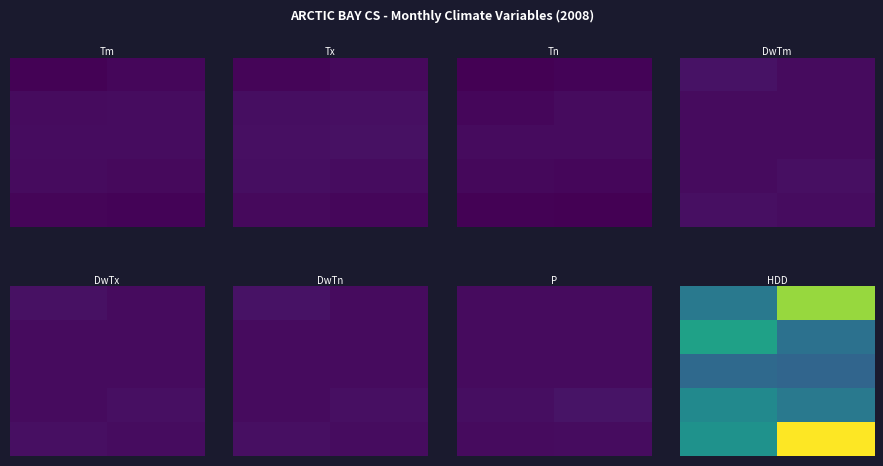

At how many categories does at least one series exceed 724?

1